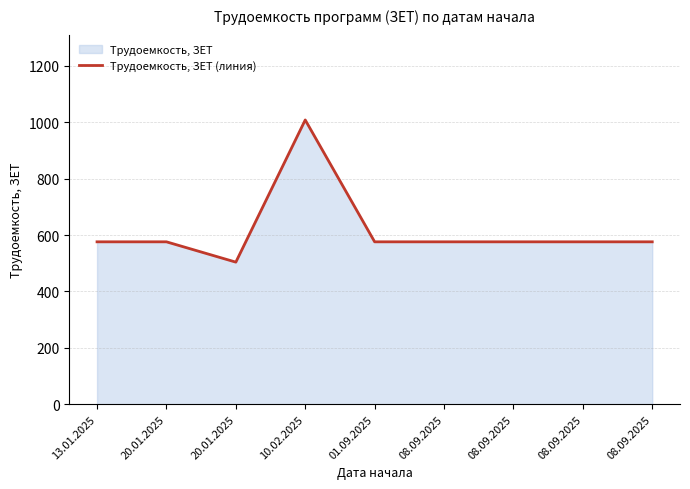

The chart shows a value of 576 at 13.01.2025. True or false?

True